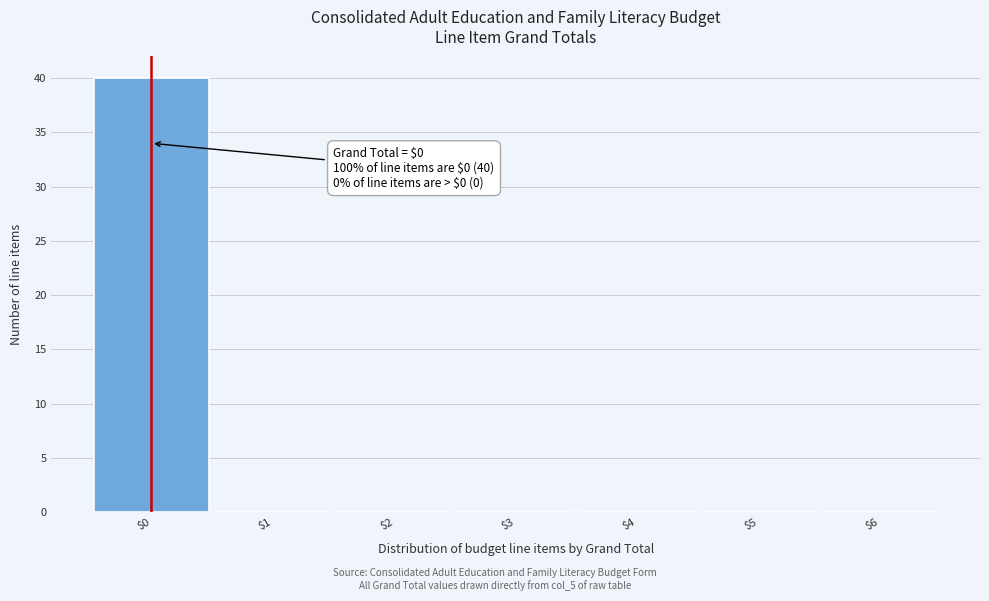

Which range on the x-axis has the tallest bar?

-0.5 to 0.5